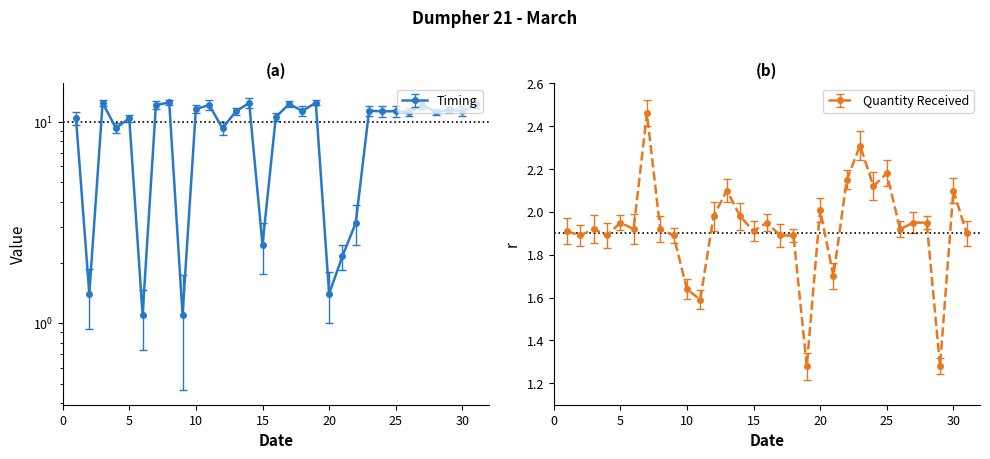

What is the highest value of the Timing series?

12.5